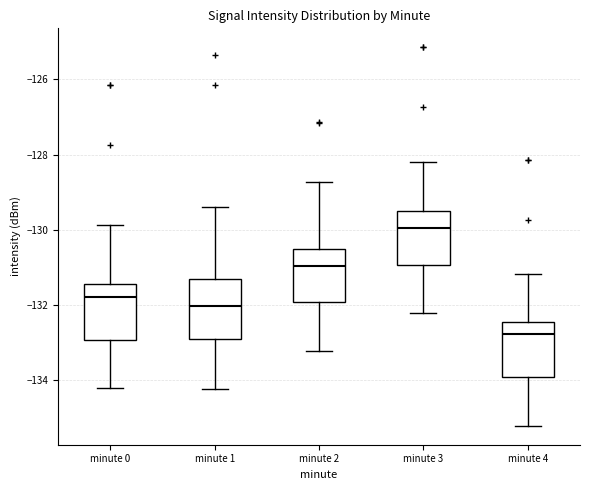

Reading left to right, read every box against the y-axis: the position of its median line, the range the box covers, and the ends of its whiskers. The values are not printed on the chart, so give them approximately, as read against the axis.

minute 0: median -131.8, box -133.0 to -131.4, whiskers -134.2 to -129.8
minute 1: median -132.0, box -132.8 to -131.4, whiskers -134.2 to -129.4
minute 2: median -131.0, box -132.0 to -130.6, whiskers -133.2 to -128.8
minute 3: median -130.0, box -131.0 to -129.6, whiskers -132.2 to -128.2
minute 4: median -132.8, box -134.0 to -132.4, whiskers -135.2 to -131.2